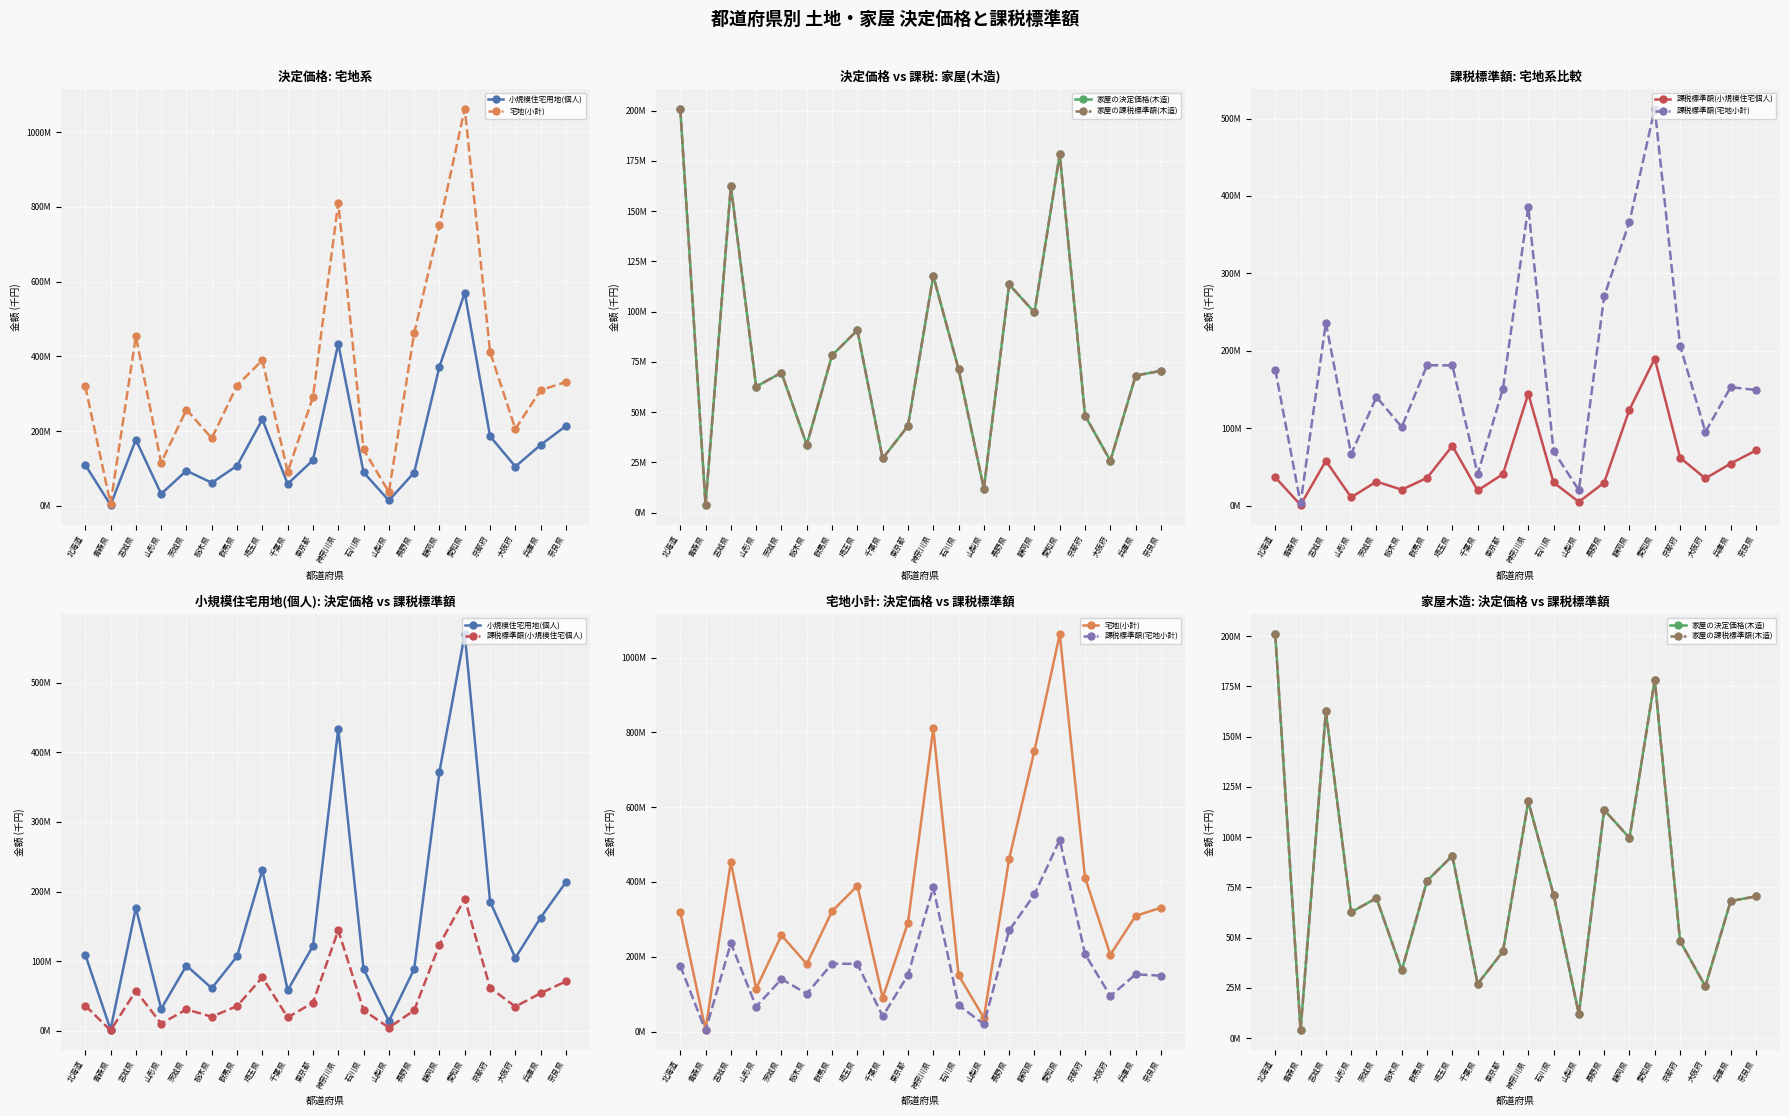

What is the spread (max minus min) of values at 愛知県?

884444254